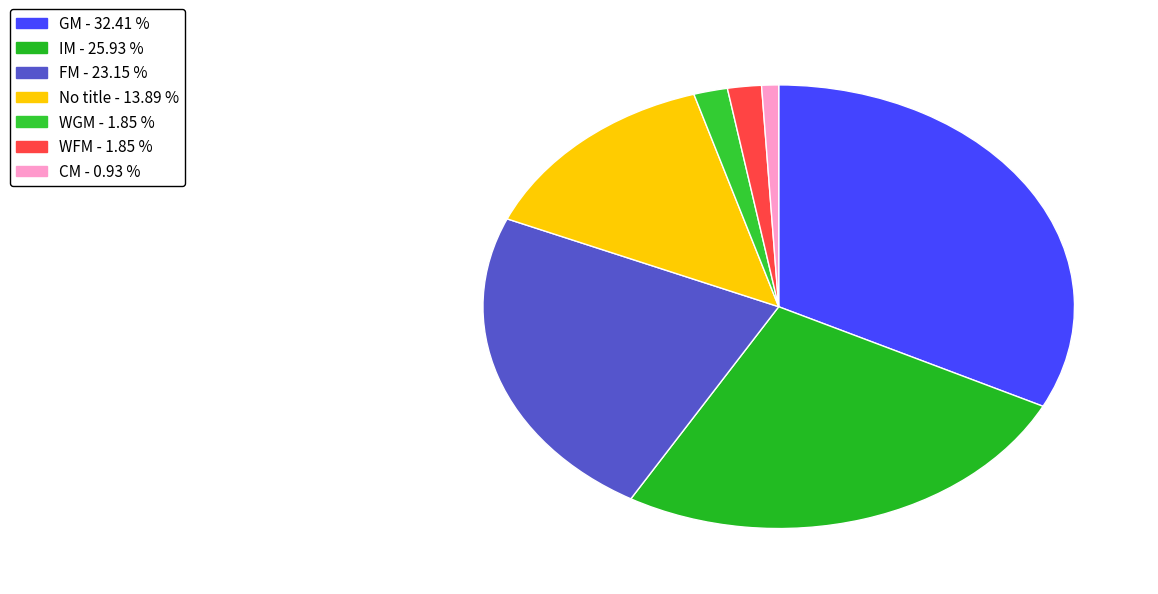

How many slices are in this pie chart?

7